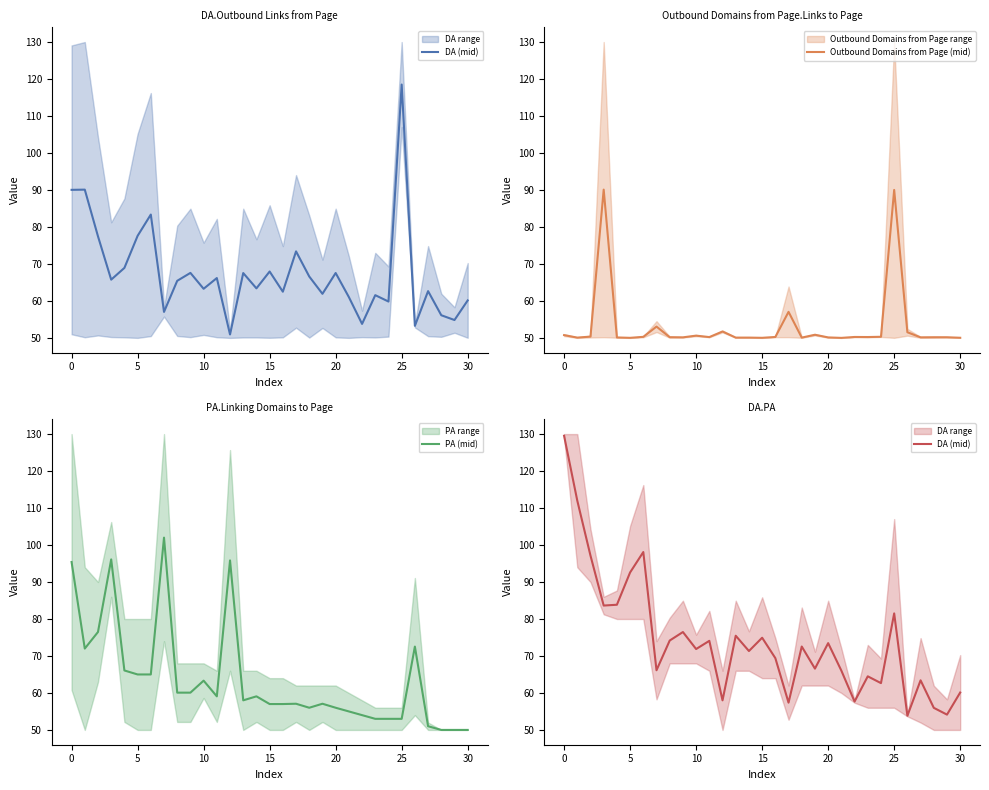

The value of Outbound Domains from Page (mid) at 25 is 138.6. True or false?

False